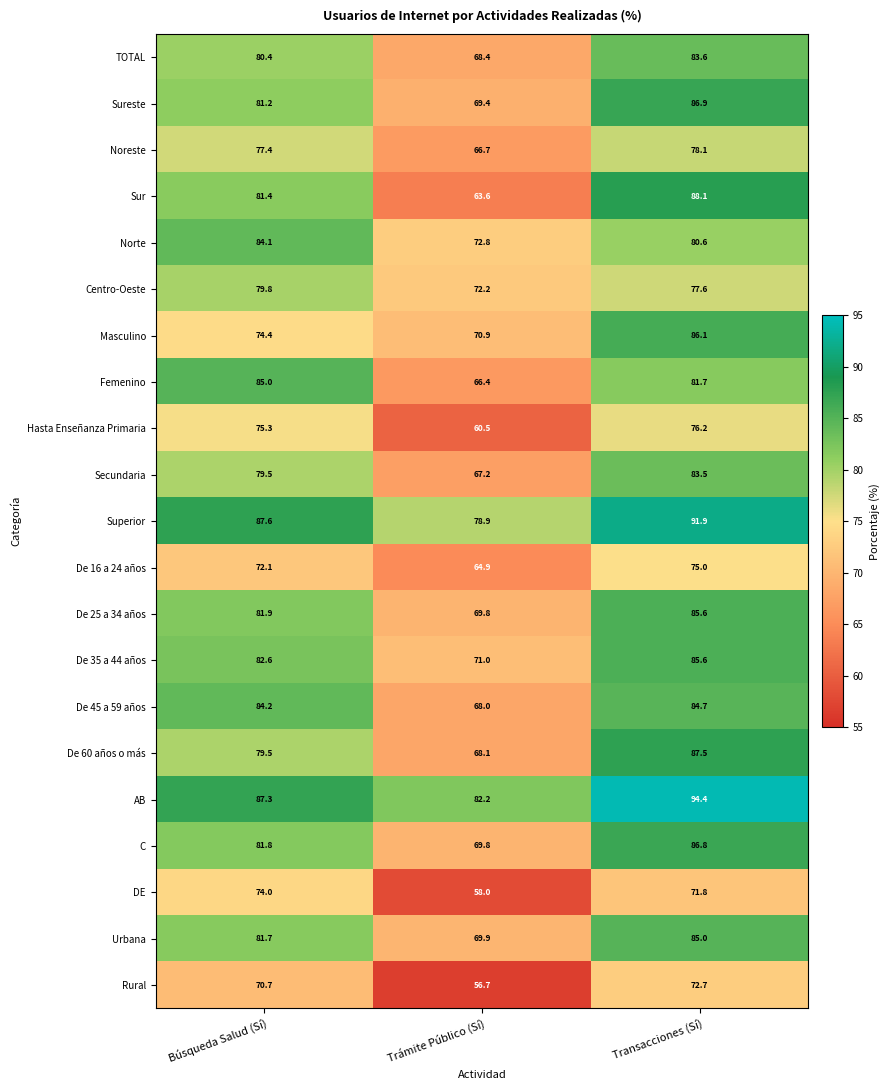

Between Trámite Público (Sí) and Transacciones (Sí), which series saw the biggest shift?

Sur